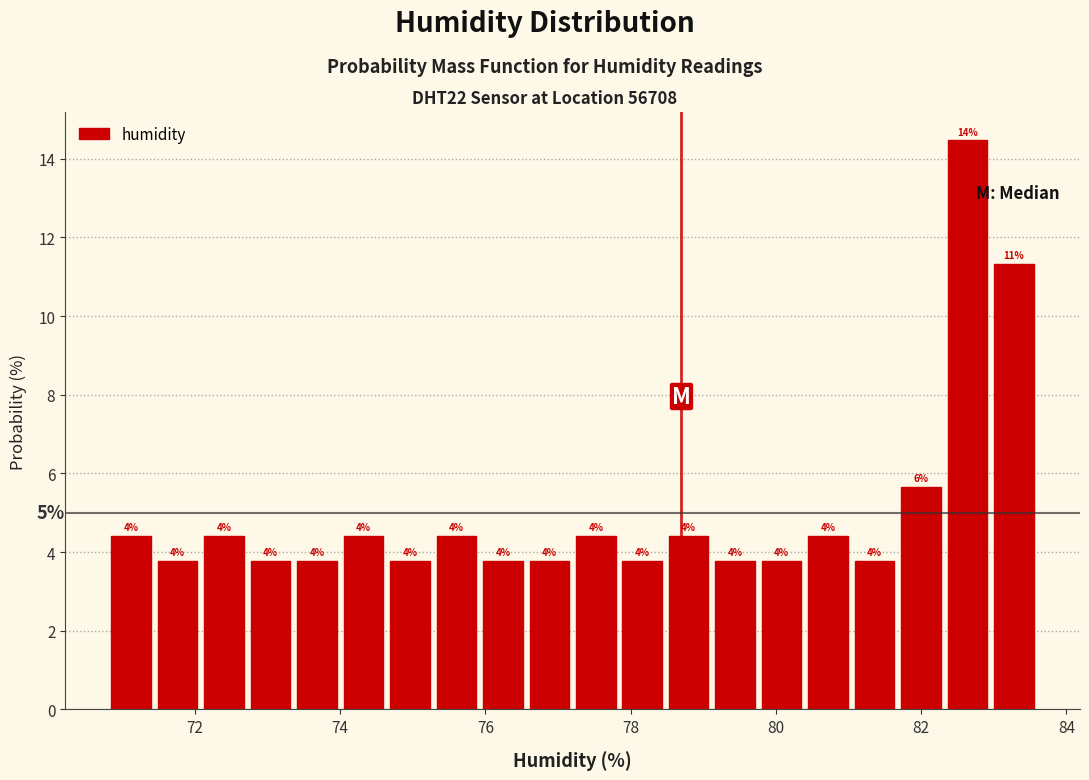

Around what value on the x-axis is the tallest bar? Give the approximate position of its centre, as read against the axis.

82.6